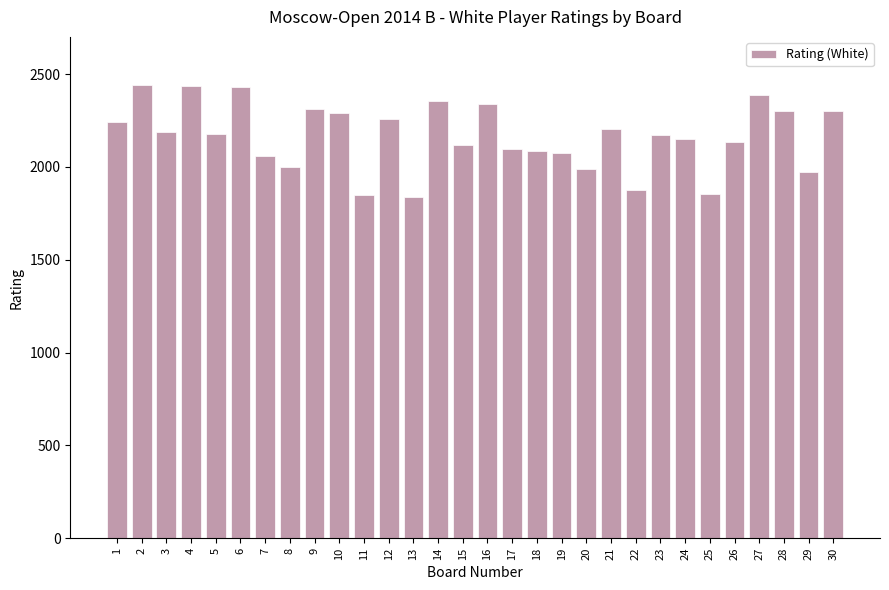

Count the number of categories in the chart.

30